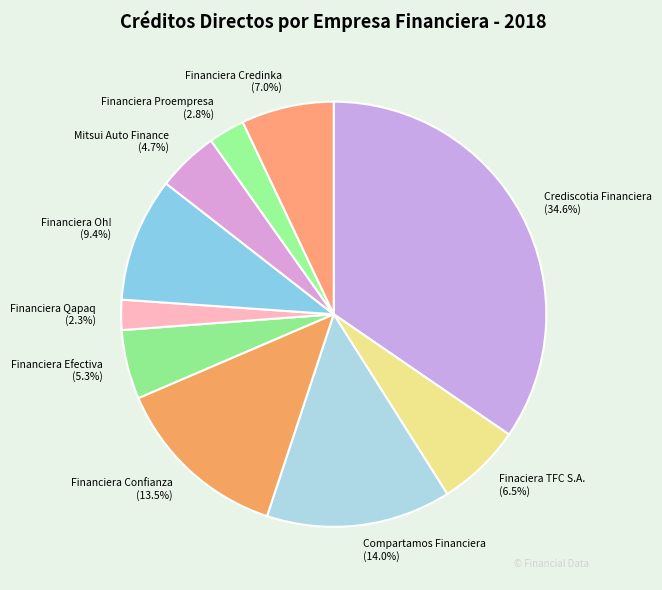

Does Financiera Credinka (7.0%) account for over 50% of the chart?

No